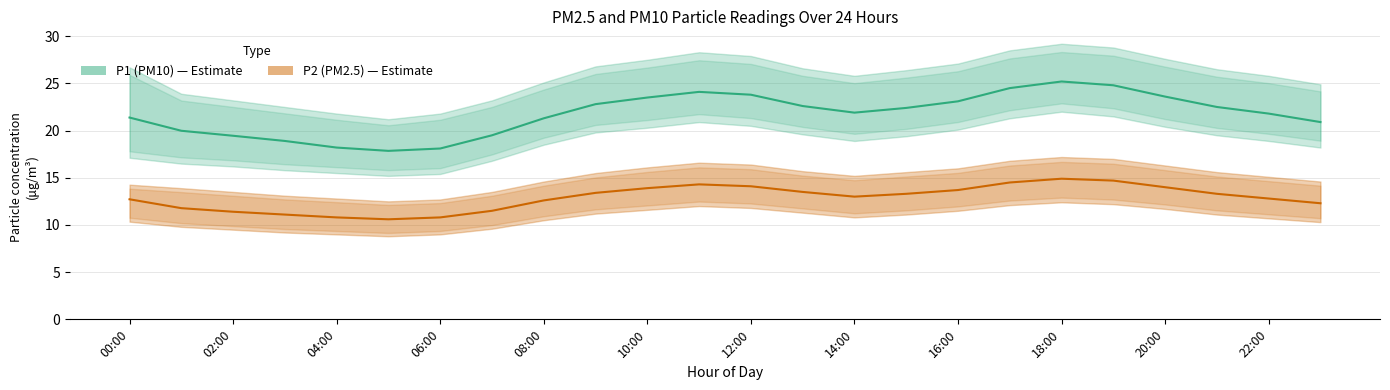

What is the total value across all series at 22:00?

34.6